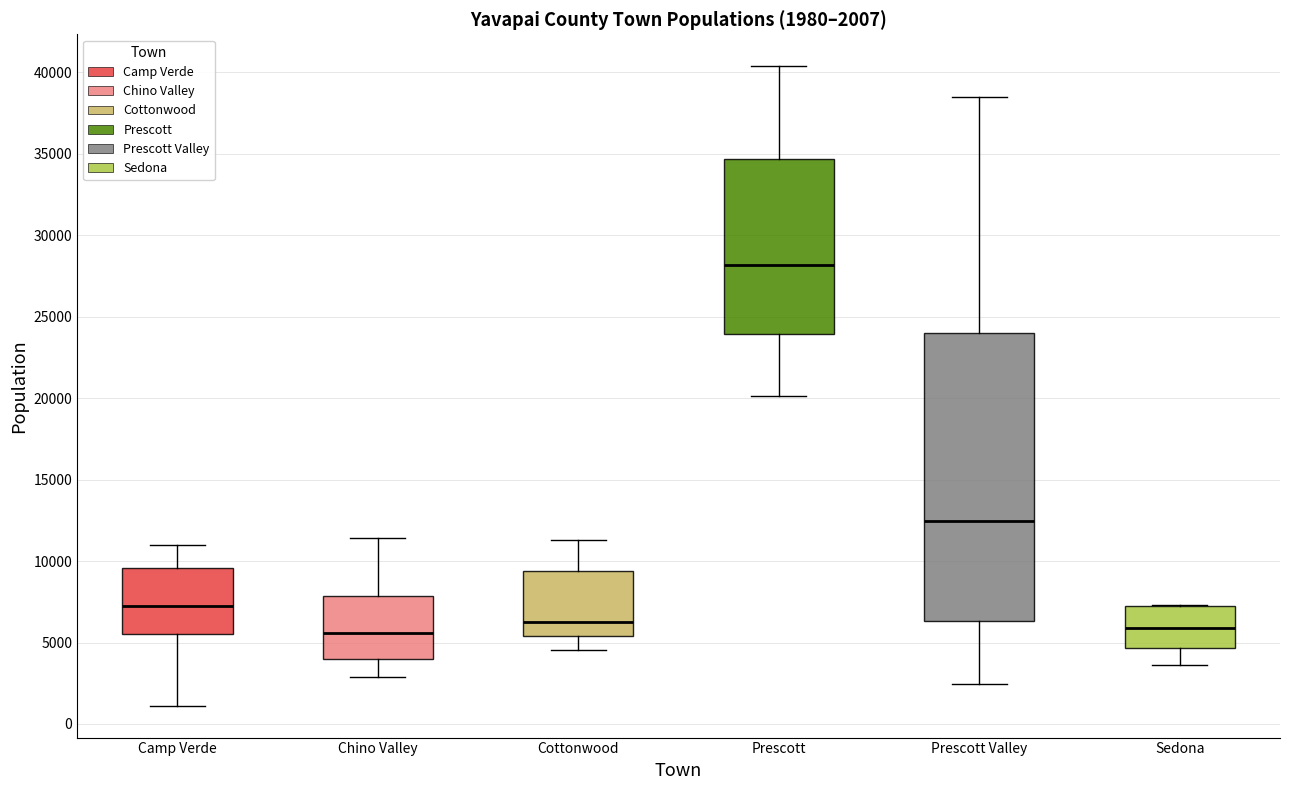

Which box is the tallest, from its lower edge to its upper edge?

Prescott Valley